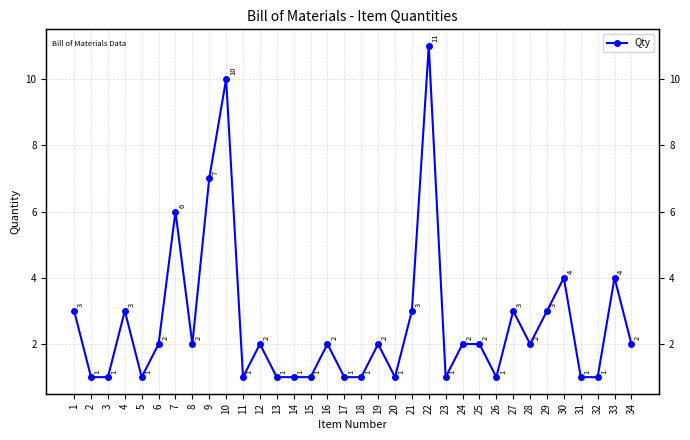

True or false: the data shows 2 at 25.

True